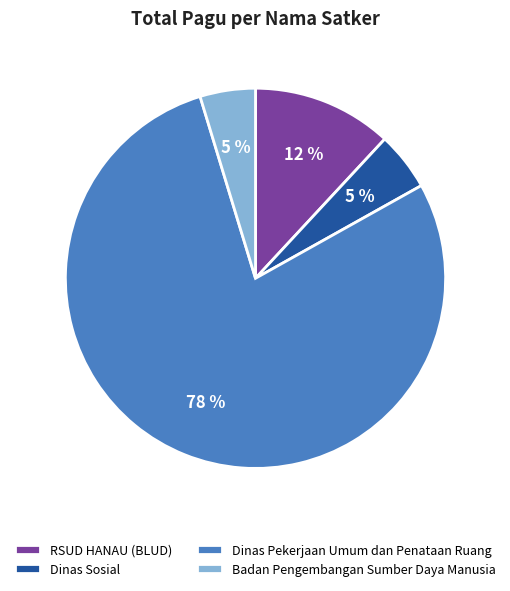

Count the number of slices in the pie.

4